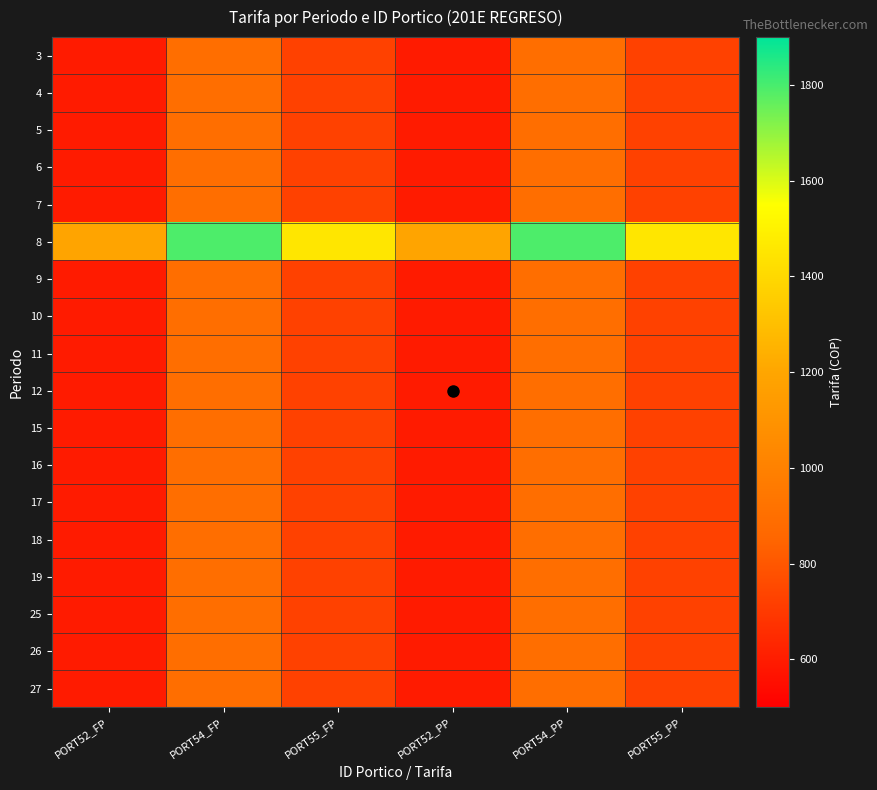

Reading left to right, transcribe all the data shown in this chart.

3: PORT52_FP=596.6	PORT54_FP=895.5	PORT55_FP=726.9	PORT52_PP=596.6	PORT54_PP=895.5	PORT55_PP=726.9
4: PORT52_FP=596.6	PORT54_FP=895.5	PORT55_FP=726.9	PORT52_PP=596.6	PORT54_PP=895.5	PORT55_PP=726.9
5: PORT52_FP=596.6	PORT54_FP=895.5	PORT55_FP=726.9	PORT52_PP=596.6	PORT54_PP=895.5	PORT55_PP=726.9
6: PORT52_FP=596.6	PORT54_FP=895.5	PORT55_FP=726.9	PORT52_PP=596.6	PORT54_PP=895.5	PORT55_PP=726.9
7: PORT52_FP=596.6	PORT54_FP=895.5	PORT55_FP=726.9	PORT52_PP=596.6	PORT54_PP=895.5	PORT55_PP=726.9
8: PORT52_FP=1193.1	PORT54_FP=1791.1	PORT55_FP=1453.7	PORT52_PP=1193.1	PORT54_PP=1791.1	PORT55_PP=1453.7
9: PORT52_FP=596.6	PORT54_FP=895.5	PORT55_FP=726.9	PORT52_PP=596.6	PORT54_PP=895.5	PORT55_PP=726.9
10: PORT52_FP=596.6	PORT54_FP=895.5	PORT55_FP=726.9	PORT52_PP=596.6	PORT54_PP=895.5	PORT55_PP=726.9
11: PORT52_FP=596.6	PORT54_FP=895.5	PORT55_FP=726.9	PORT52_PP=596.6	PORT54_PP=895.5	PORT55_PP=726.9
12: PORT52_FP=596.6	PORT54_FP=895.5	PORT55_FP=726.9	PORT52_PP=596.6	PORT54_PP=895.5	PORT55_PP=726.9
15: PORT52_FP=596.6	PORT54_FP=895.5	PORT55_FP=726.9	PORT52_PP=596.6	PORT54_PP=895.5	PORT55_PP=726.9
16: PORT52_FP=596.6	PORT54_FP=895.5	PORT55_FP=726.9	PORT52_PP=596.6	PORT54_PP=895.5	PORT55_PP=726.9
17: PORT52_FP=596.6	PORT54_FP=895.5	PORT55_FP=726.9	PORT52_PP=596.6	PORT54_PP=895.5	PORT55_PP=726.9
18: PORT52_FP=596.6	PORT54_FP=895.5	PORT55_FP=726.9	PORT52_PP=596.6	PORT54_PP=895.5	PORT55_PP=726.9
19: PORT52_FP=596.6	PORT54_FP=895.5	PORT55_FP=726.9	PORT52_PP=596.6	PORT54_PP=895.5	PORT55_PP=726.9
25: PORT52_FP=596.6	PORT54_FP=895.5	PORT55_FP=726.9	PORT52_PP=596.6	PORT54_PP=895.5	PORT55_PP=726.9
26: PORT52_FP=596.6	PORT54_FP=895.5	PORT55_FP=726.9	PORT52_PP=596.6	PORT54_PP=895.5	PORT55_PP=726.9
27: PORT52_FP=596.6	PORT54_FP=895.5	PORT55_FP=726.9	PORT52_PP=596.6	PORT54_PP=895.5	PORT55_PP=726.9